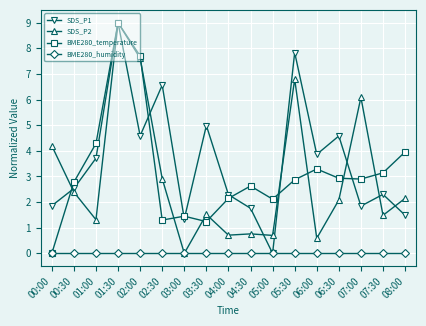

What is the label of the 16th point from the right?

00:30